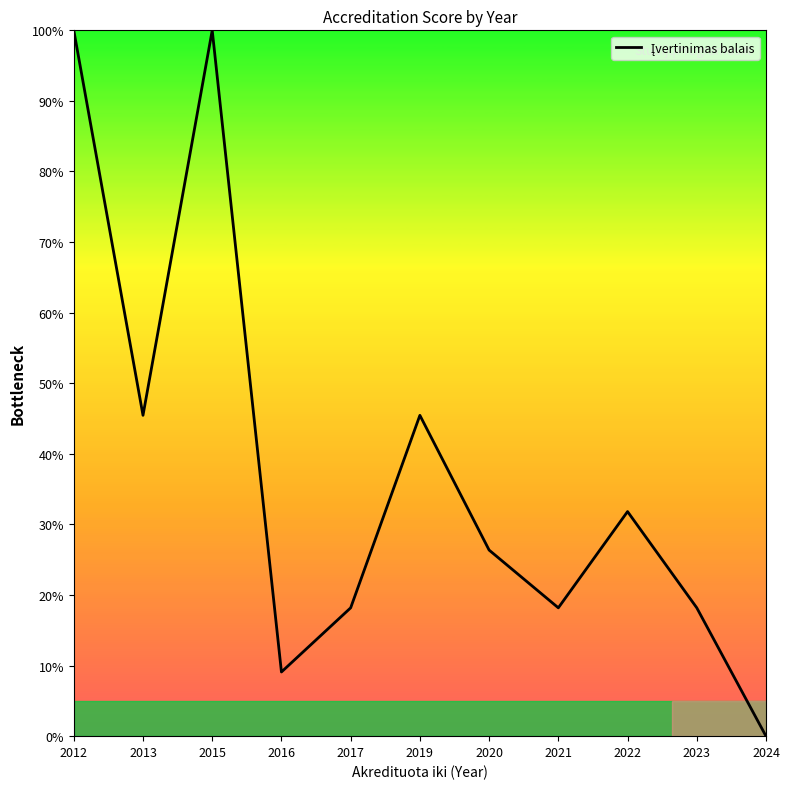

What is the difference between the values at 2013 and 2022?

13.6